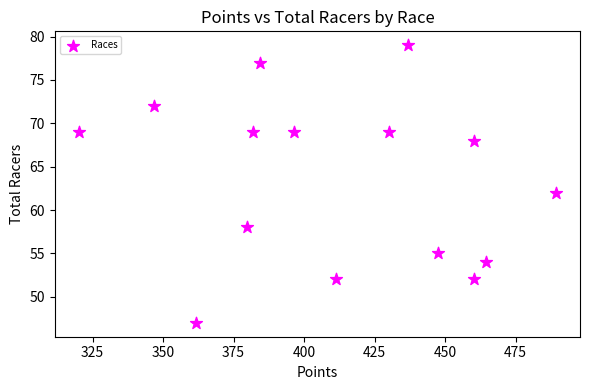

What Y value in the scatter plot is closest to 63?

62